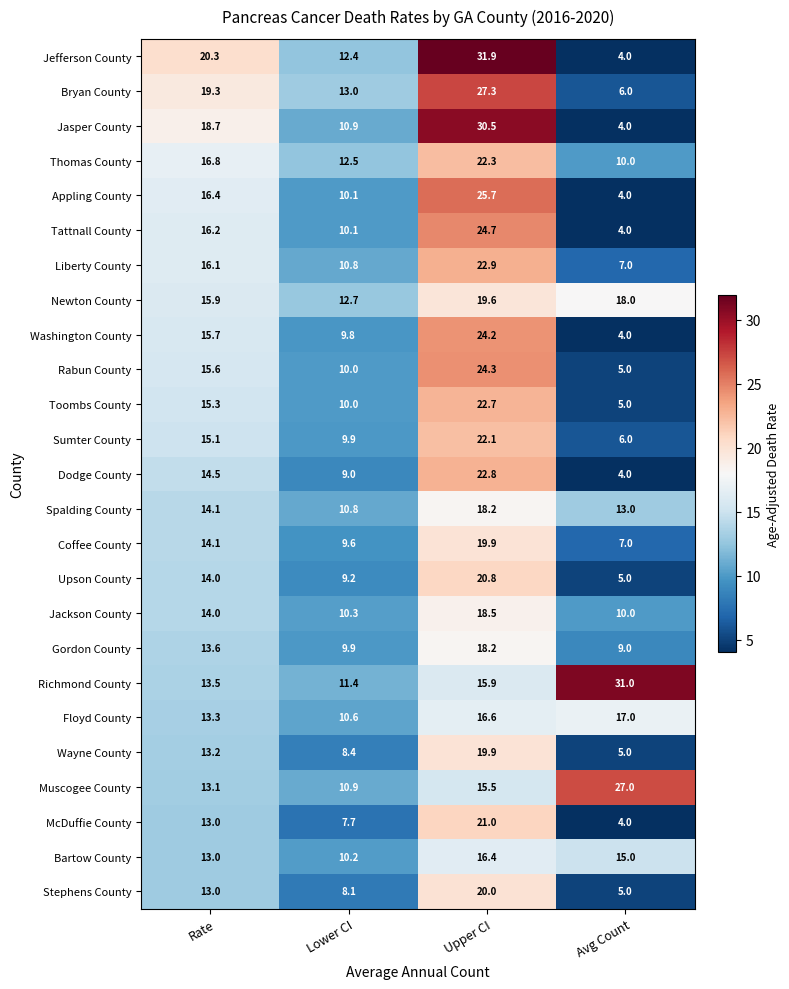

Which series has the largest total across all categories?

Richmond County